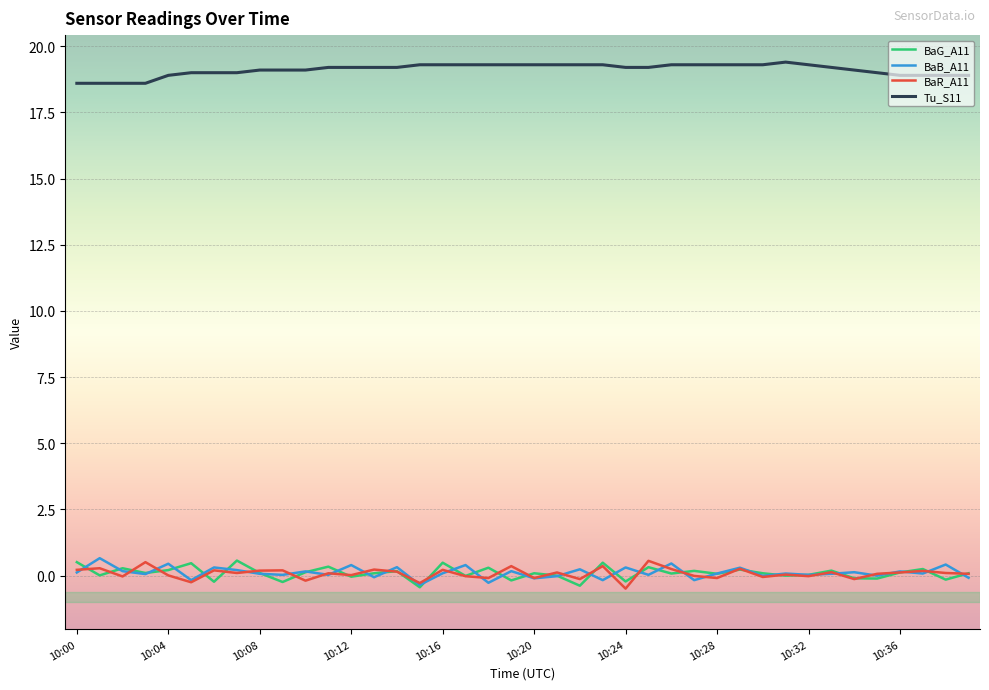

True or false: BaR_A11 and Tu_S11 intersect in this chart.

False